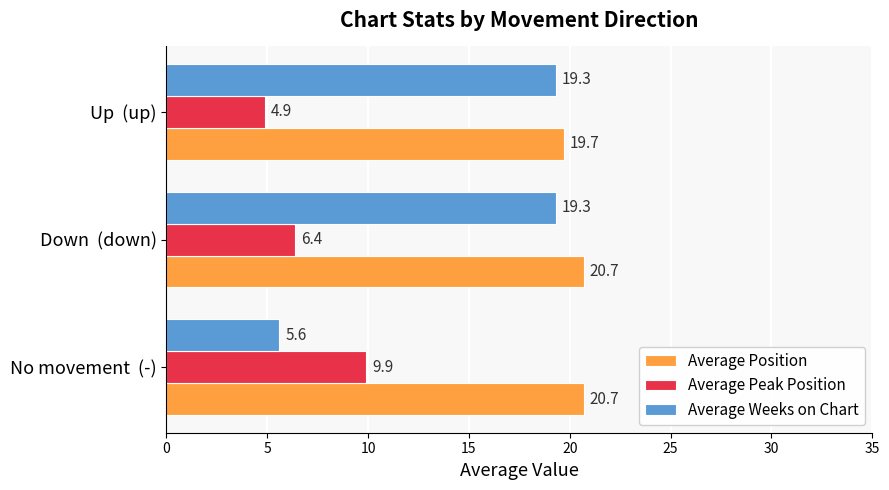

Where is Average Peak Position nearest to the value 7?

Down  (down)